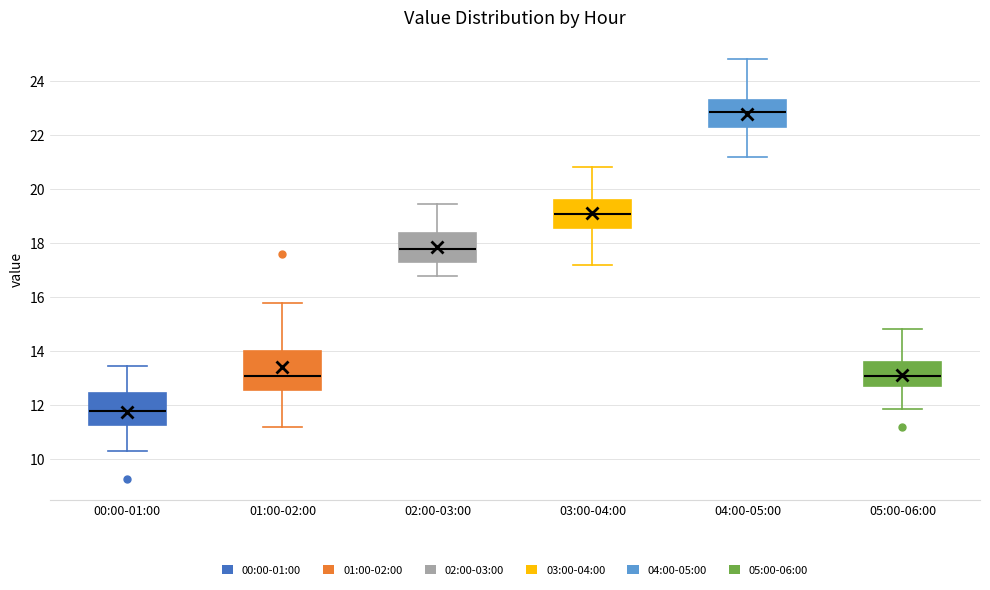

Comparing the boxes themselves (not the whiskers), which one is the tallest?

01:00-02:00